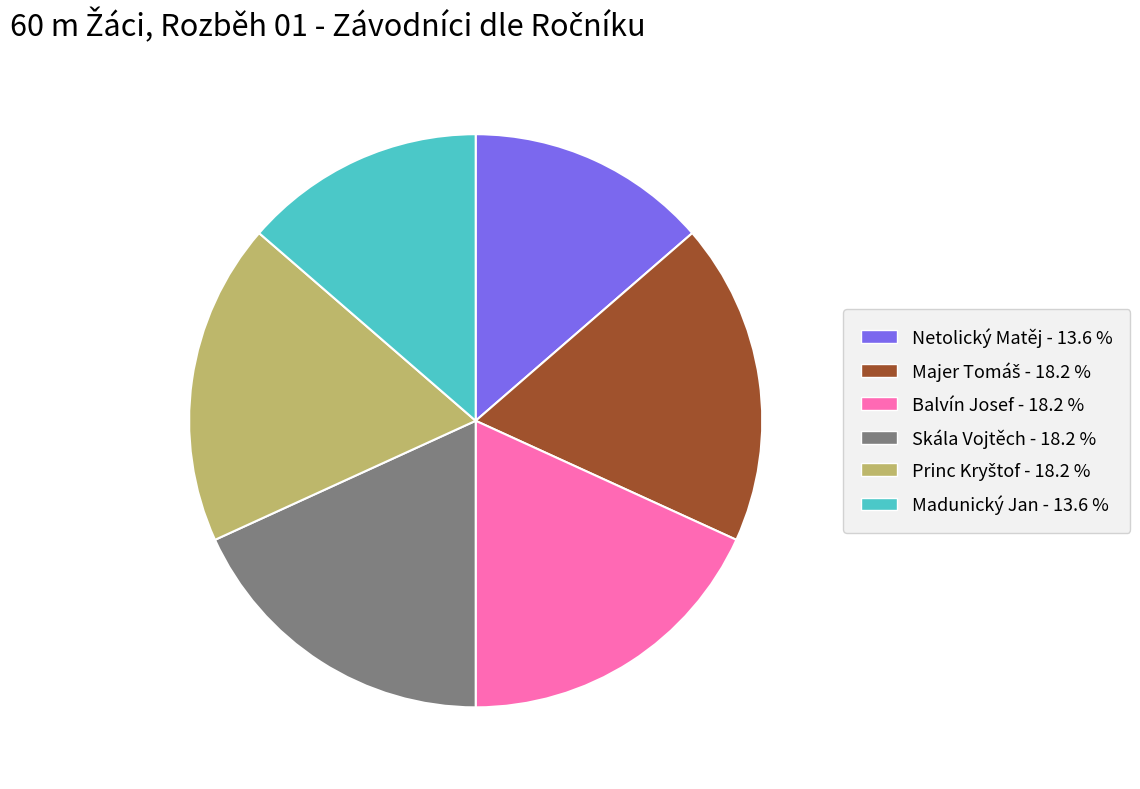

What is the ratio of the value at Balvín Josef - 18.2 % to the value at Madunický Jan - 13.6 %?

1.3